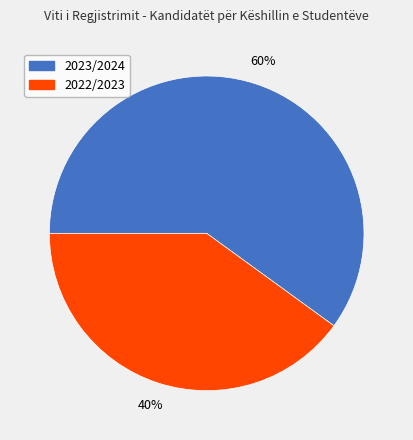

Rank the categories by value from highest to lowest.

2023/2024, 2022/2023